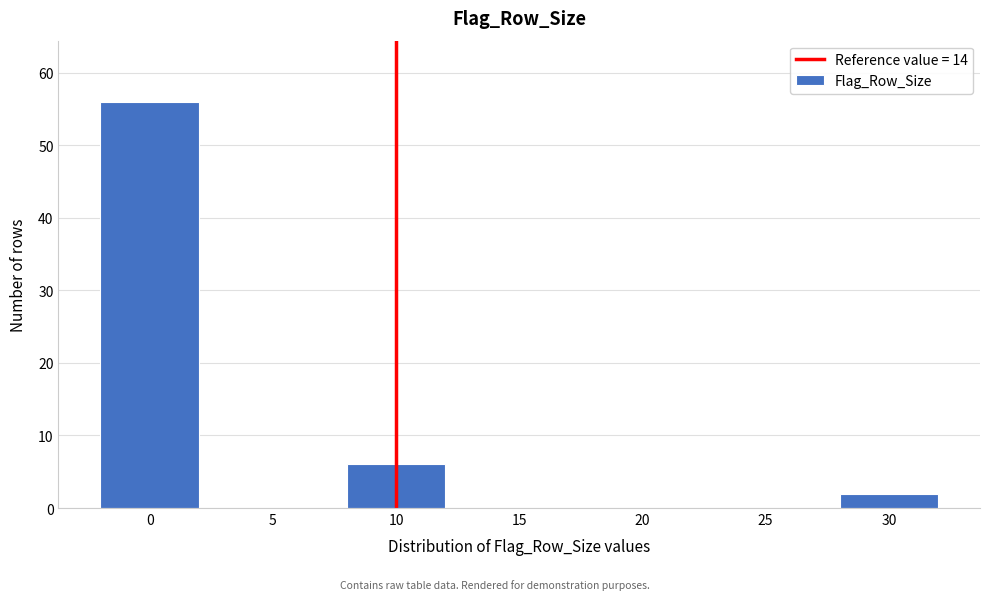

Reading left to right, transcribe all the data shown in this chart.

0=56	5=0	10=6	15=0	20=0	25=0	30=2